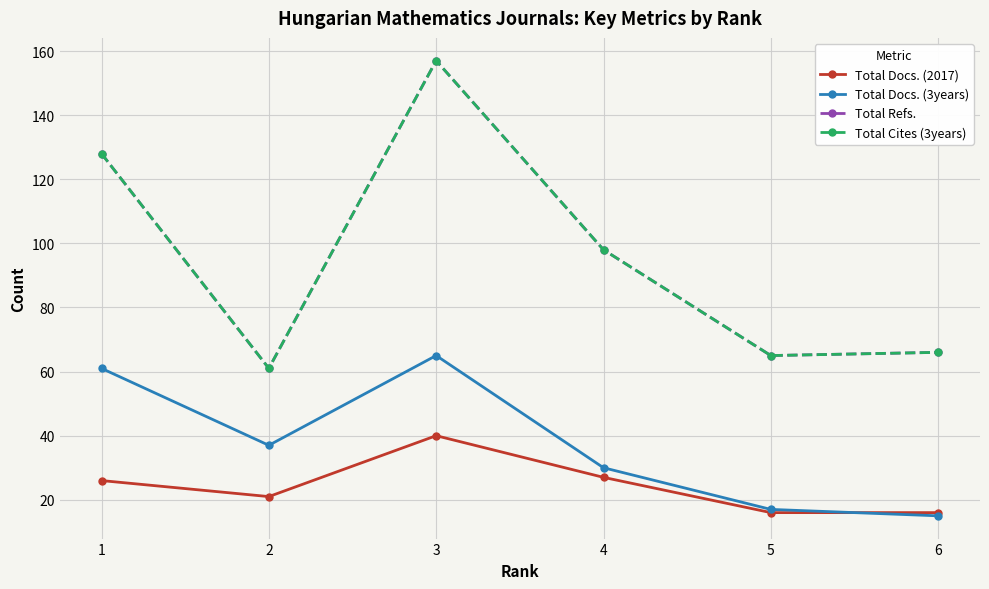

At 5, list the series in order from largest to smallest.

Total Refs., Total Cites (3years), Total Docs. (3years), Total Docs. (2017)